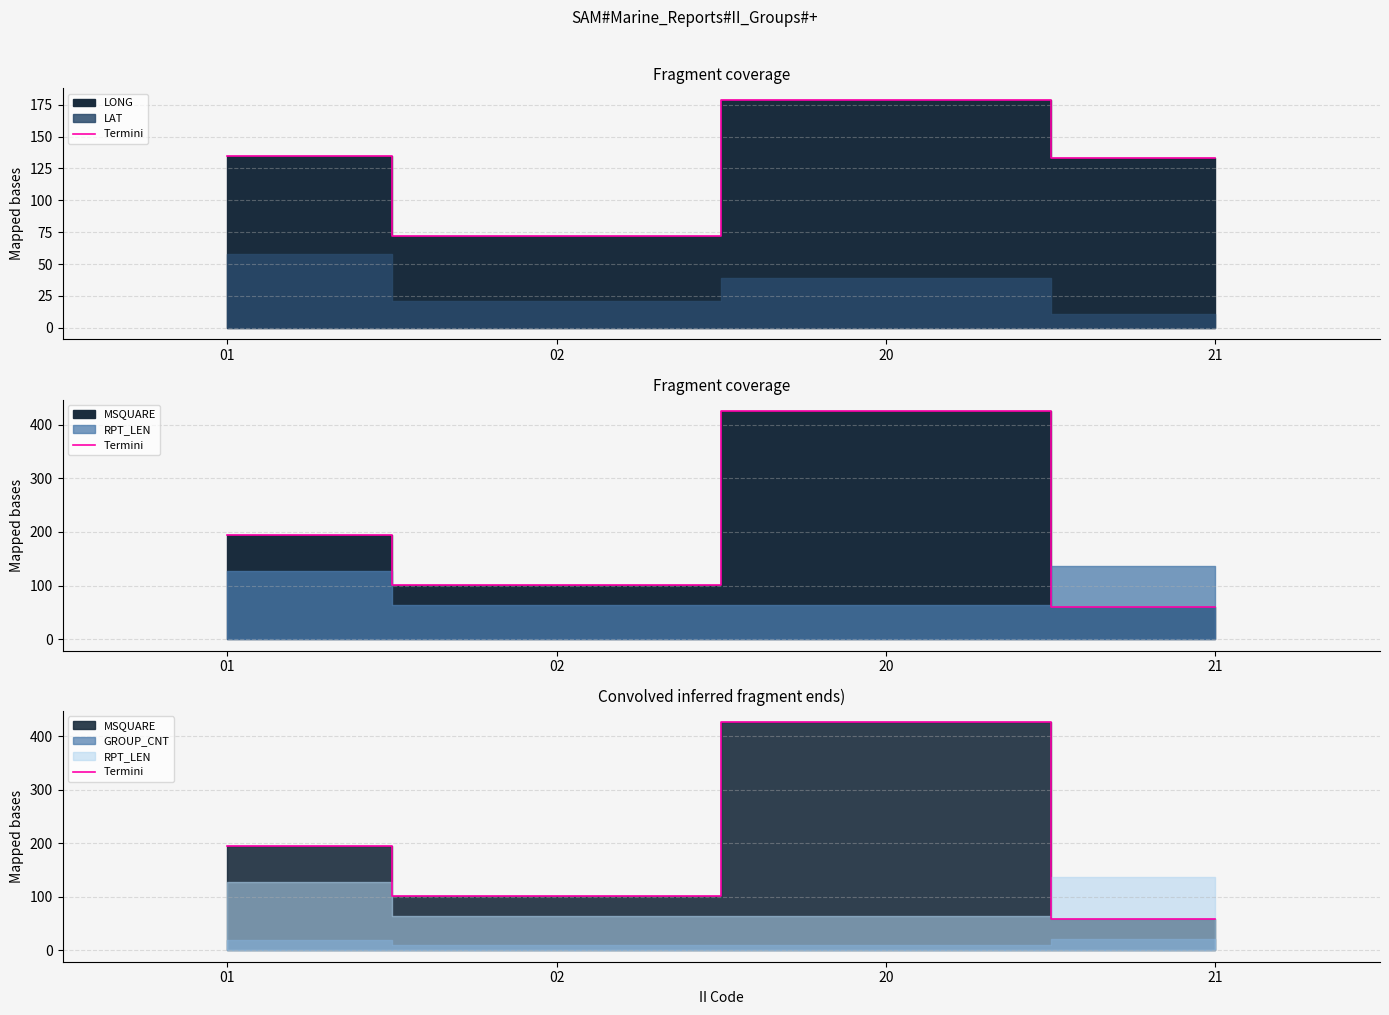

List the labels in order of value, smallest first.

21, 02, 01, 20